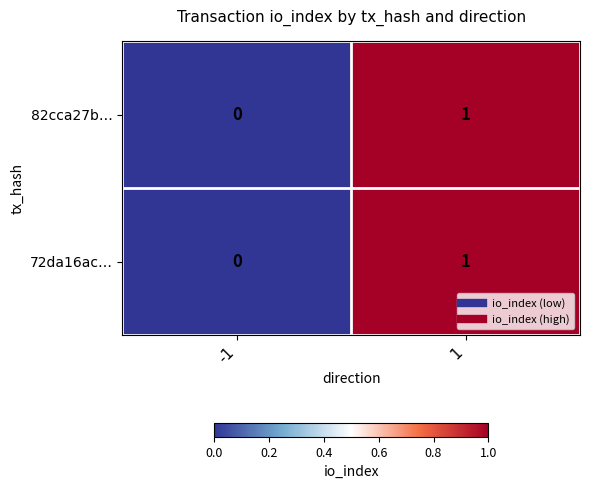

Reading right to left, transcribe all the data shown in this chart.

82cca27b…: 1	0
72da16ac…: 1	0